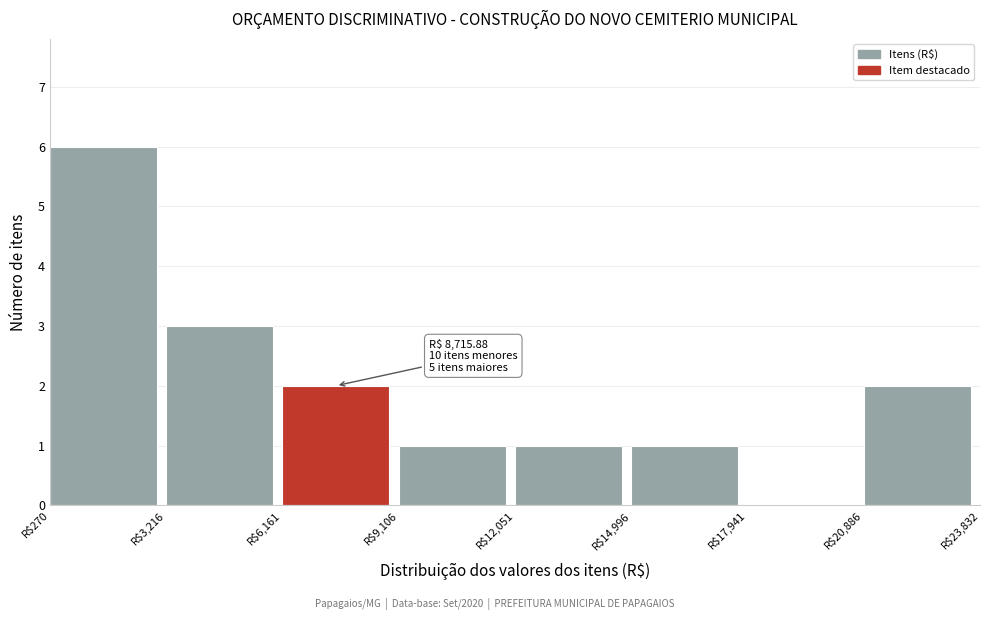

Over which range of the x-axis is the bar tallest?

500 to 3000